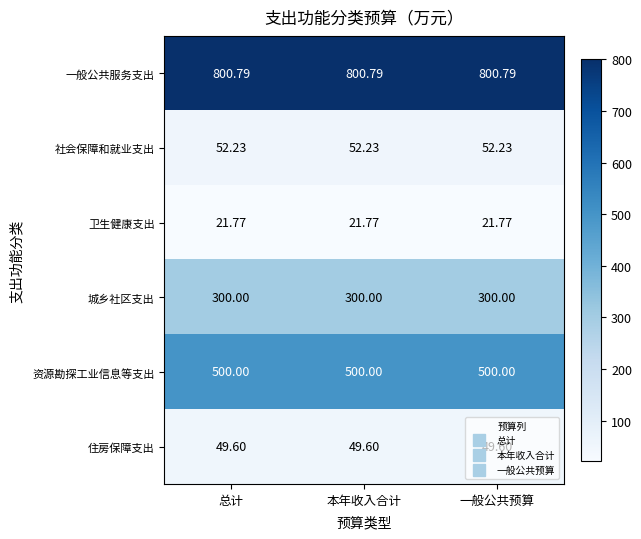

List the series in order of their peak value, lowest first.

卫生健康支出, 住房保障支出, 社会保障和就业支出, 城乡社区支出, 资源勘探工业信息等支出, 一般公共服务支出